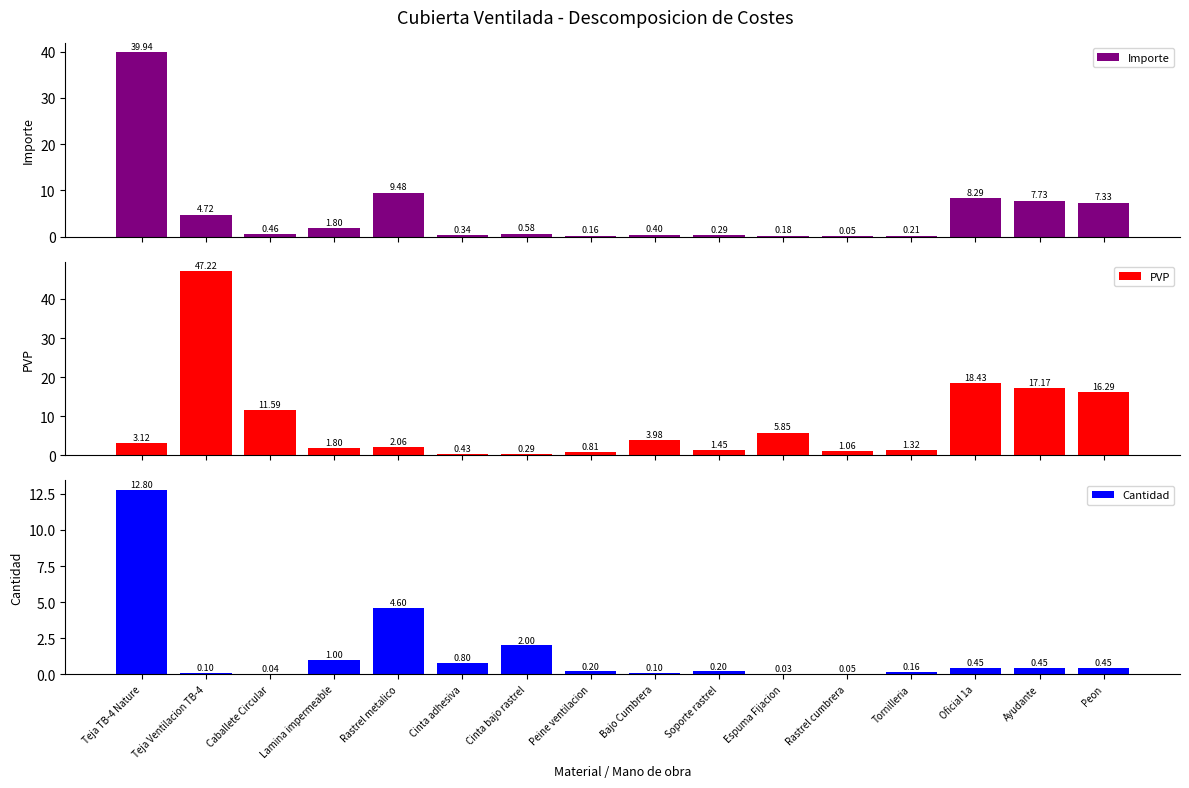

Between Cinta adhesiva and Tornilleria, which series saw the biggest shift?

PVP